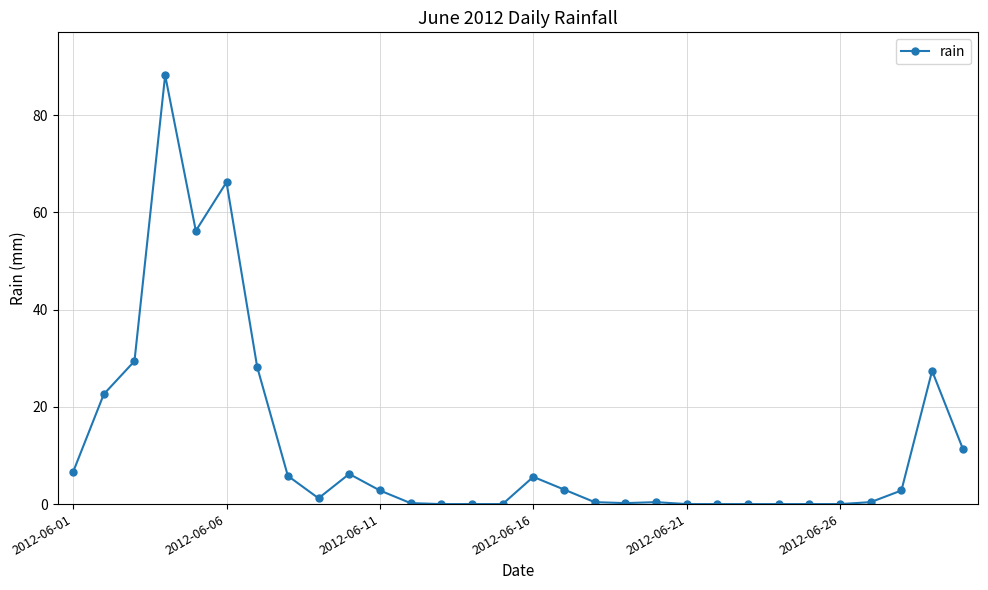

What is the sum of all values?

365.2